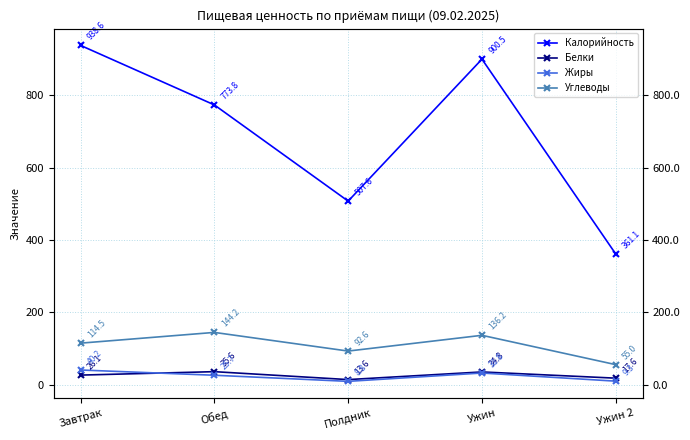

What is the total value across all series at Ужин 2?

443.0